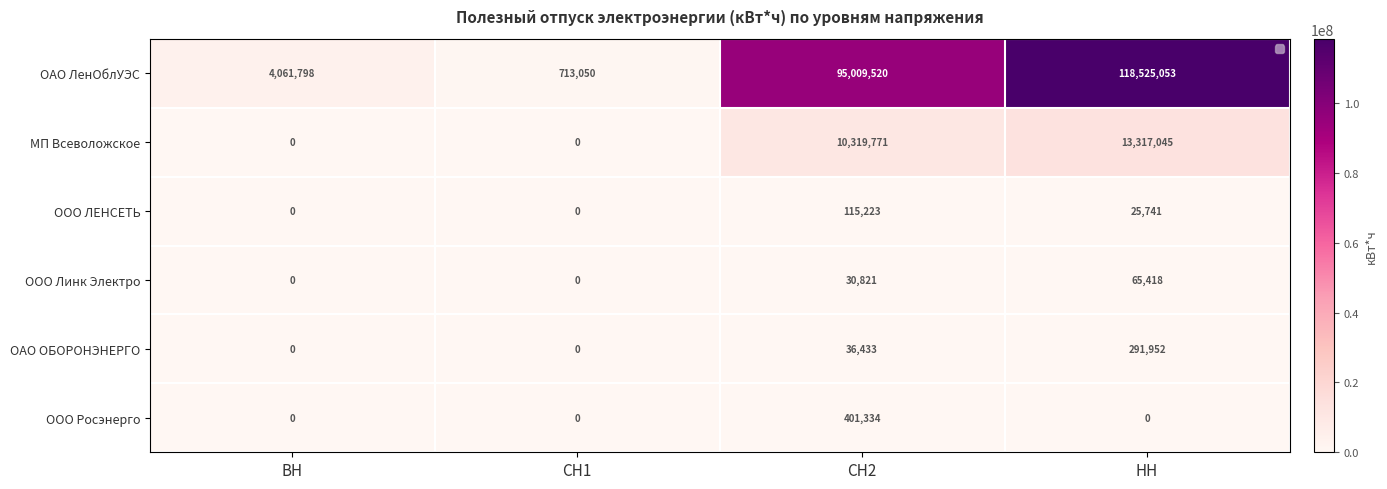

At which label is ООО Линк Электро closest to 32709?

СН2